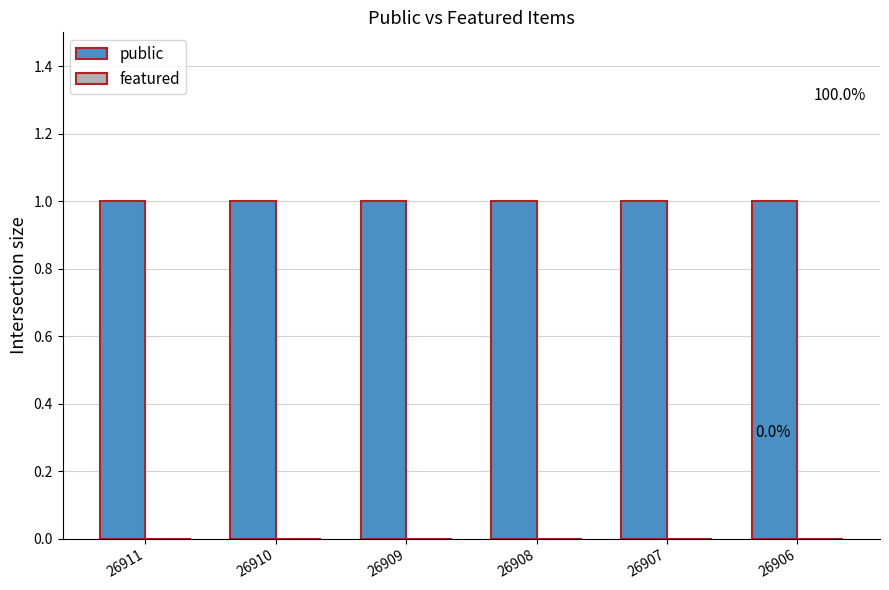

Where is featured nearest to the value 0?

26911